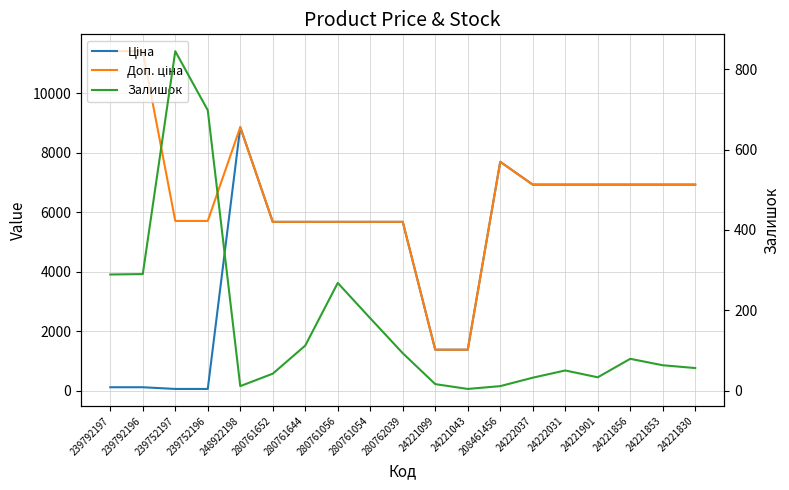

Which category has the lowest value in the Залишок series?

24221043